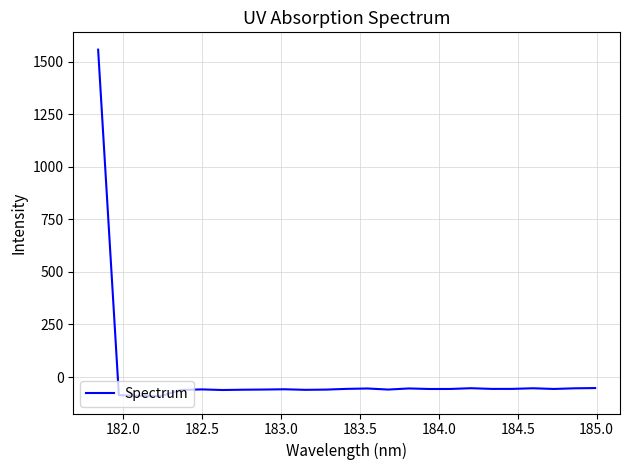

Does the chart have visible grid lines?

Yes